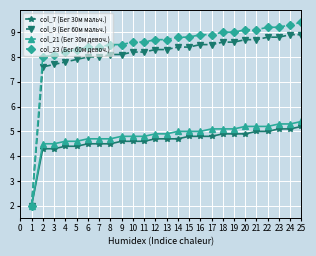

Which series has the largest total across all categories?

col_23 (Бег 60м девоч.)